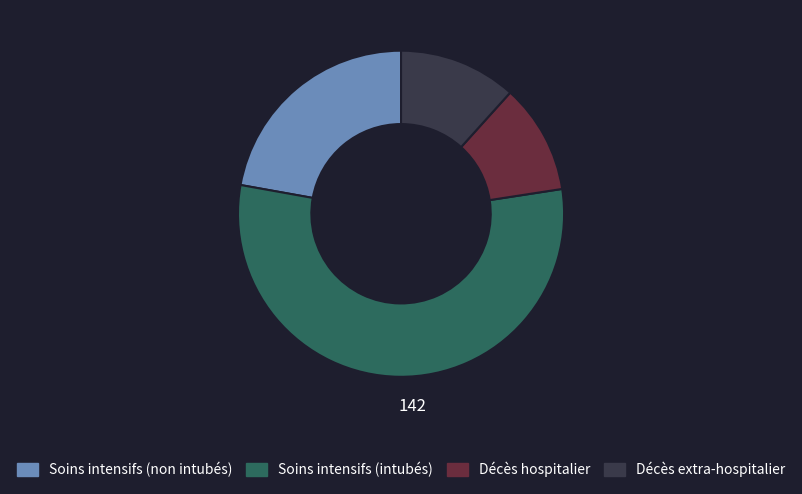

Is there any slice that represents more than half of the pie?

Yes